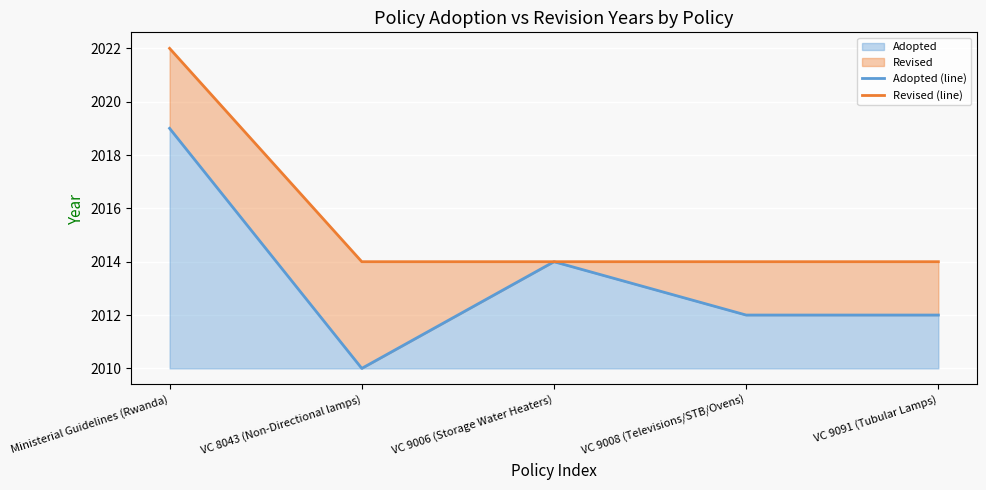

True or false: Revised (line) and Adopted (line) intersect in this chart.

False